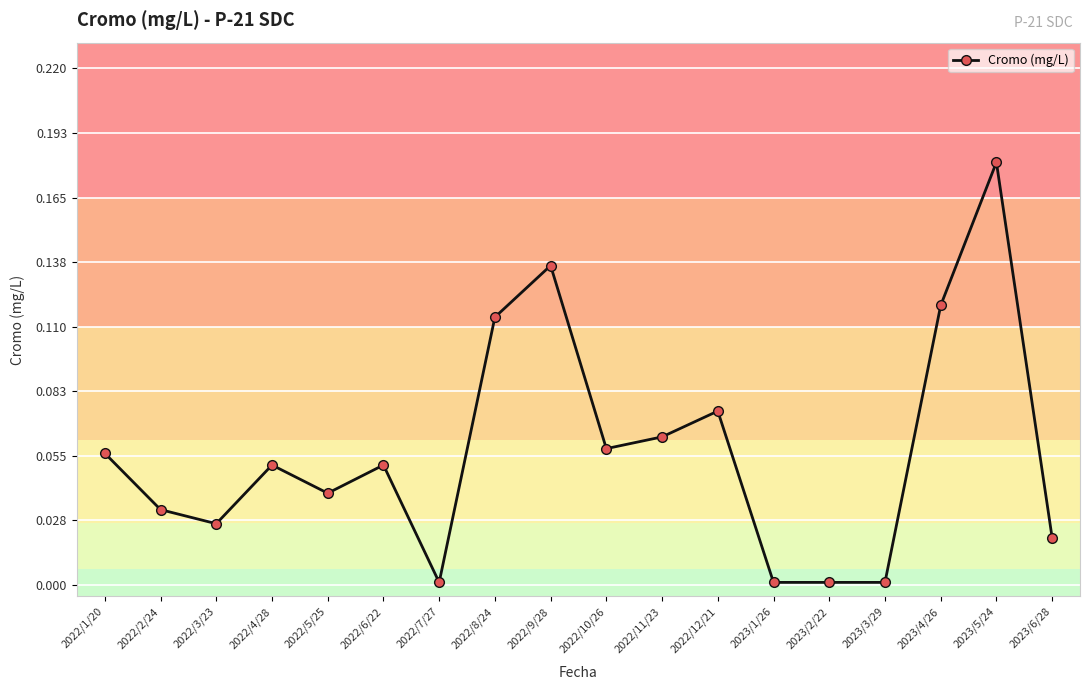

Between 2022/6/22 and 2022/11/23, which is larger?

2022/11/23